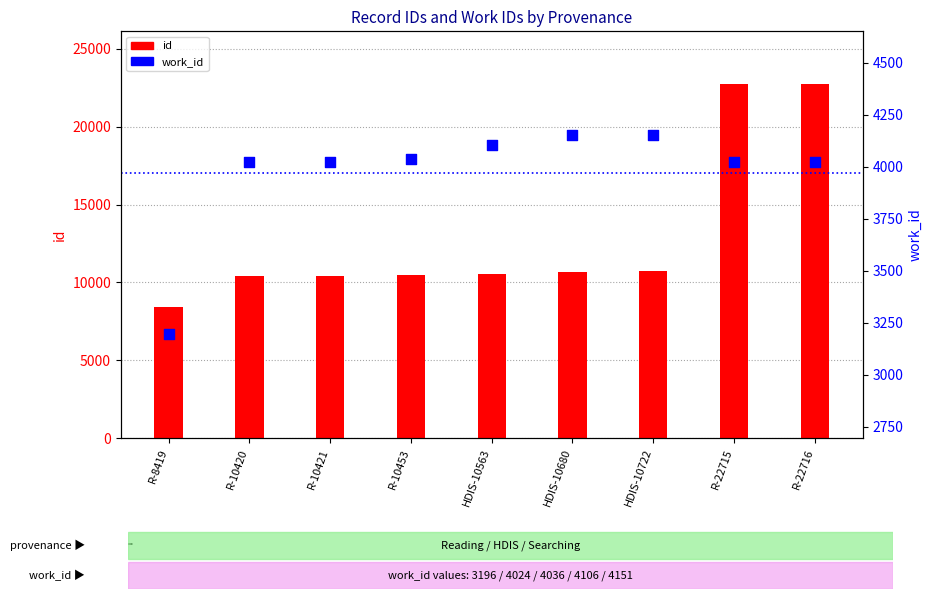

What are all the series names shown in the legend?

id, work_id